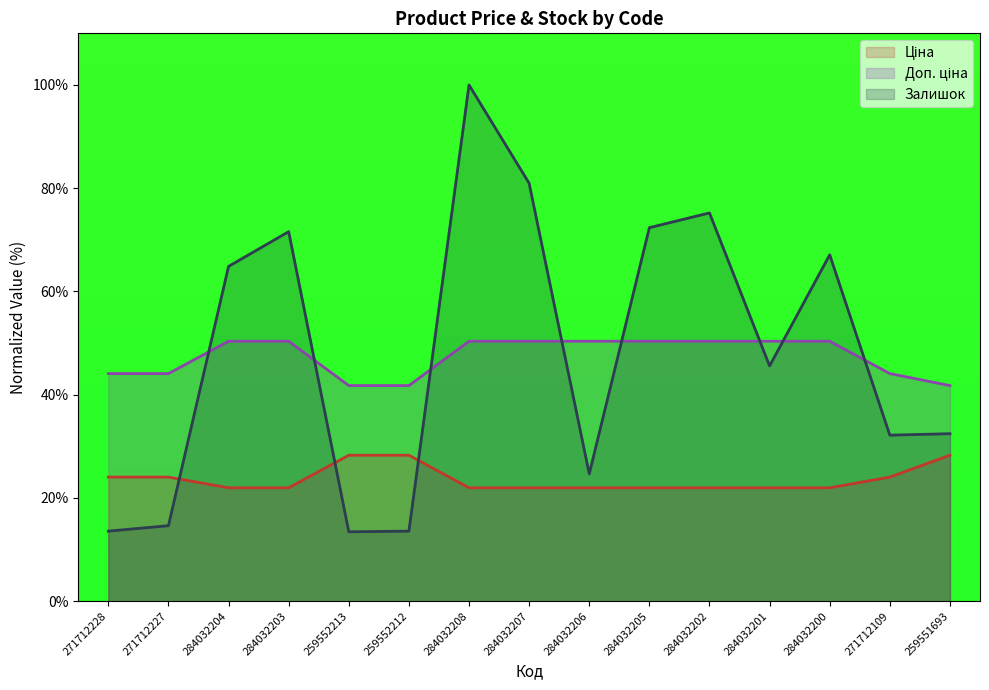

What is the difference between the highest and lowest values at 271712228?

30.5